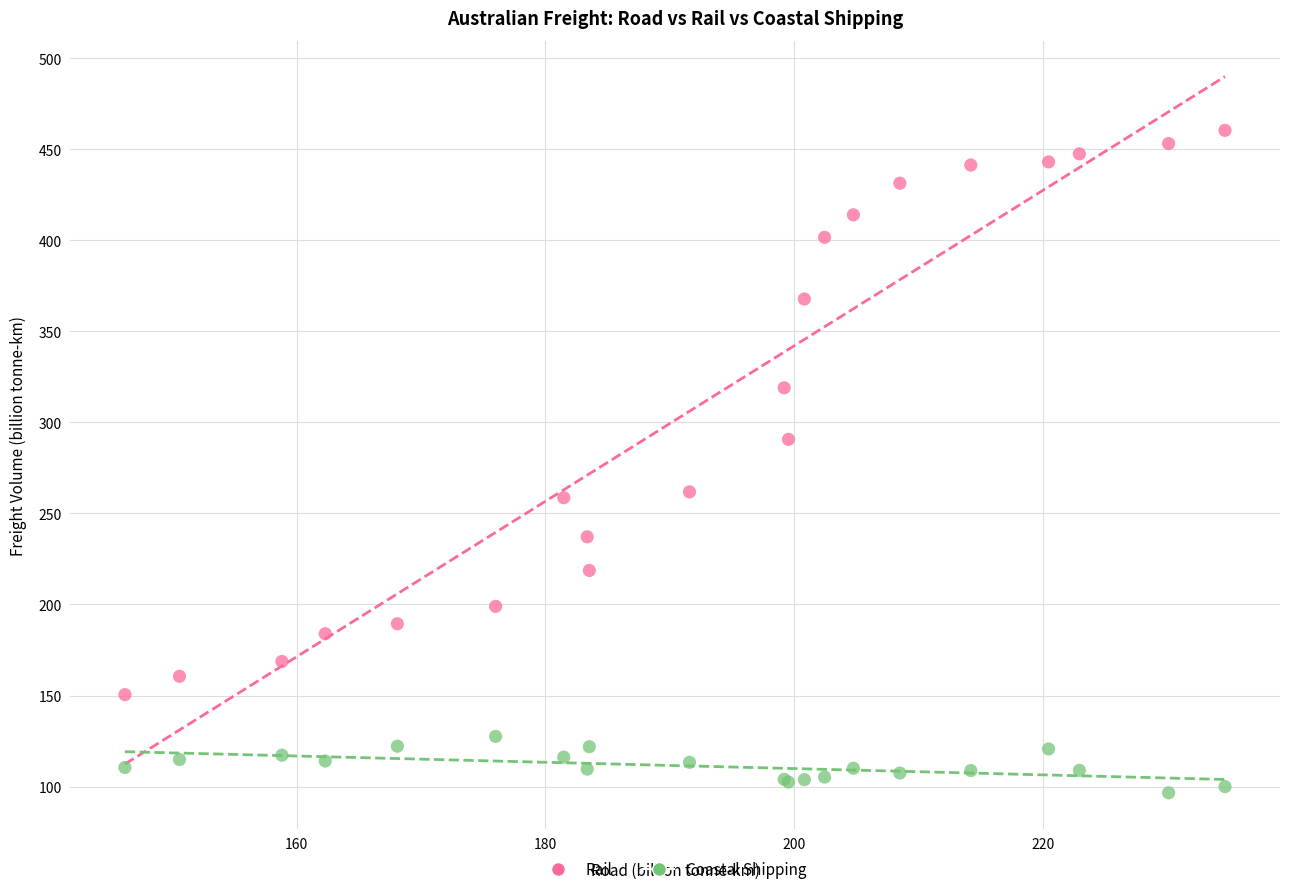

What is the X range (max minus min) for the scatter plot?

88.5